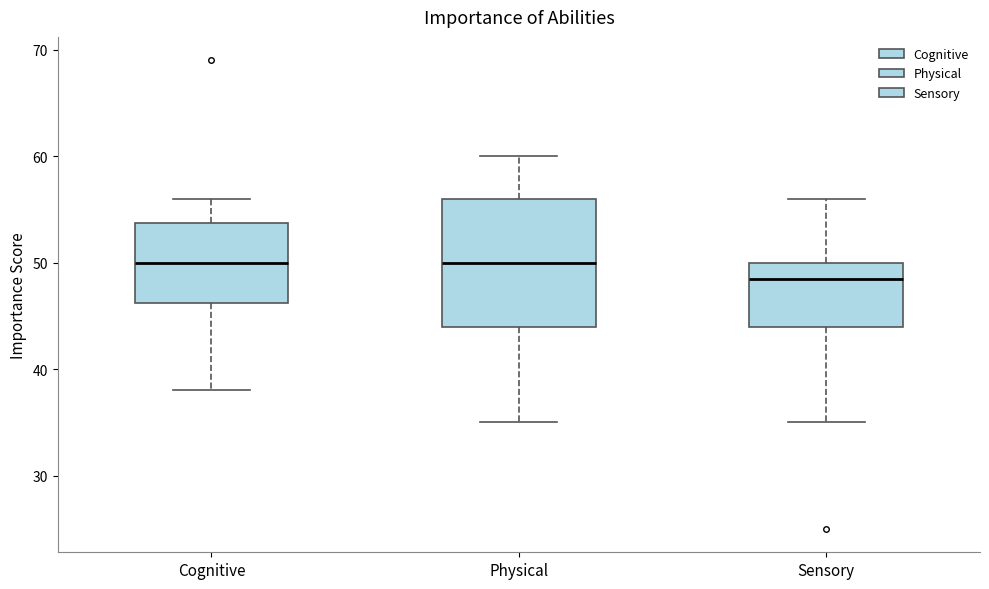

Where is the lower edge of the box for Sensory on the y-axis? The values are not printed on the chart, so give them approximately, as read against the axis.

44